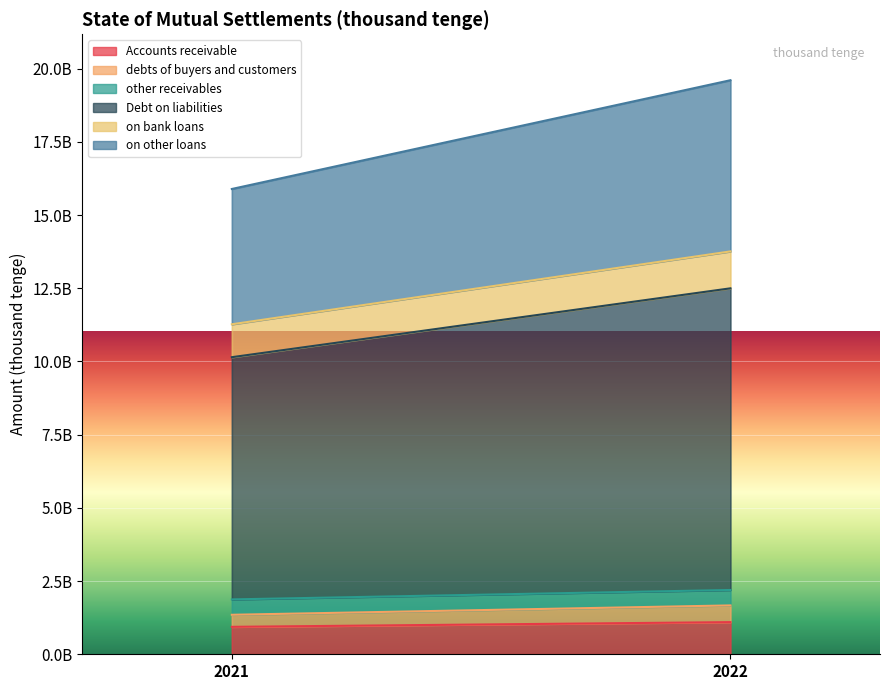

Reading left to right, extract all data points from this chart.

Accounts receivable: 937045274	1097914895
debts of buyers and customers: 411958649	570801472
other receivables: 525086625	527113423
Debt on liabilities: 8271550536	10301743702
on bank loans: 1123924934	1260788632
on other loans: 4620485561	5846126942